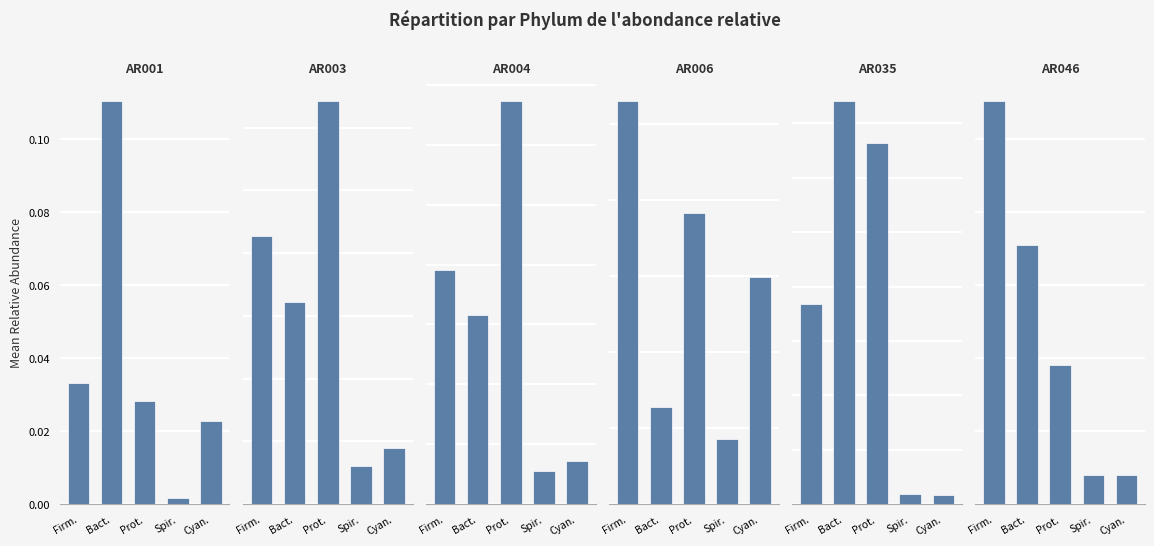

Between Prot. and Spir., which series saw the biggest shift?

AR035